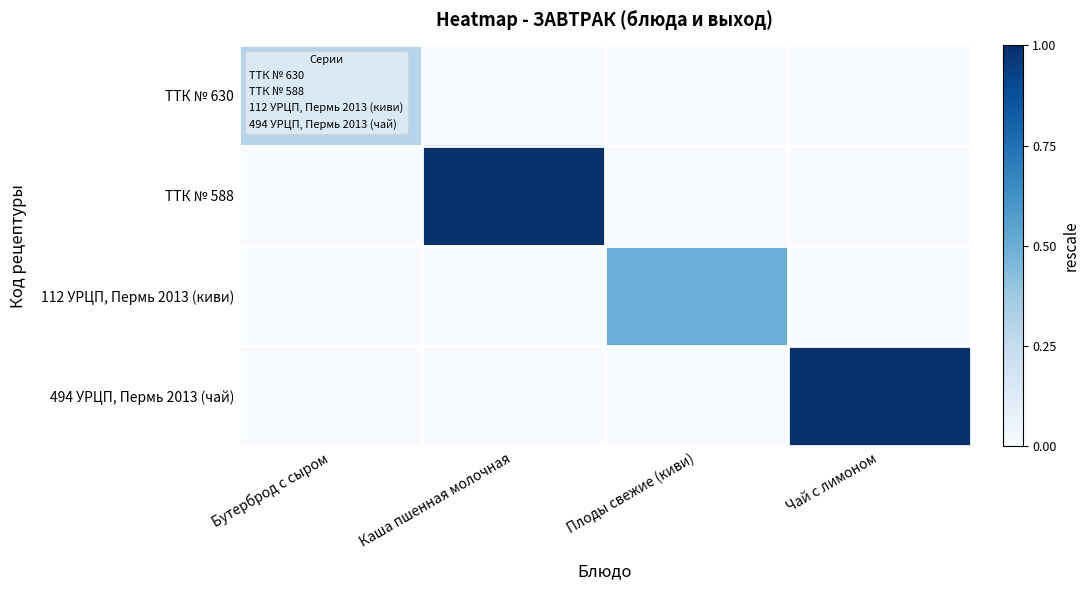

Rank the series at Чай с лимоном from highest to lowest value.

494 УРЦП, Пермь 2013 (чай), ТТК № 630, ТТК № 588, 112 УРЦП, Пермь 2013 (киви)